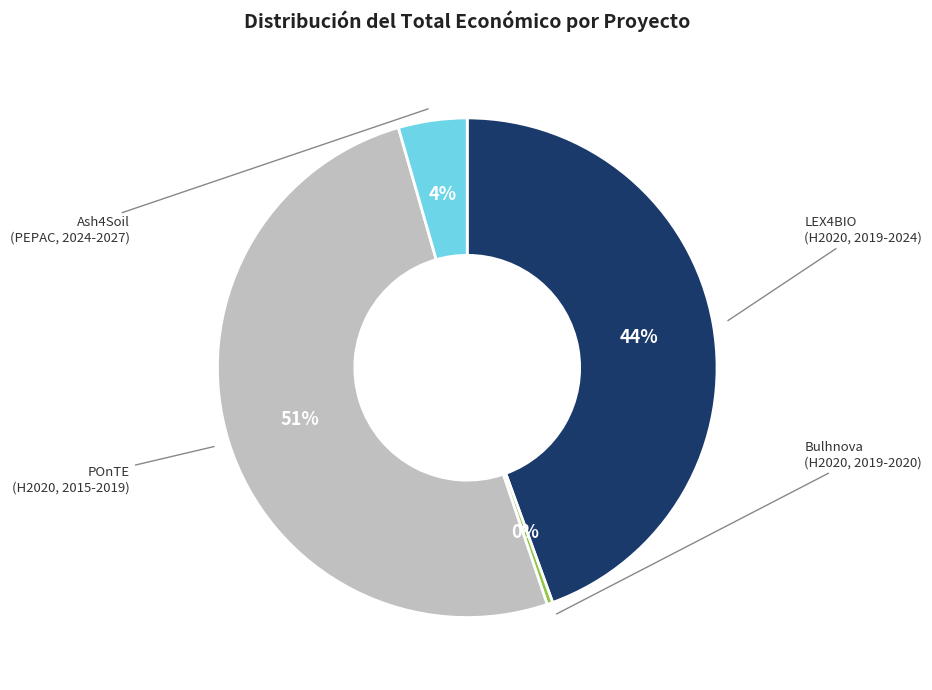

Is there a majority slice in this chart?

Yes